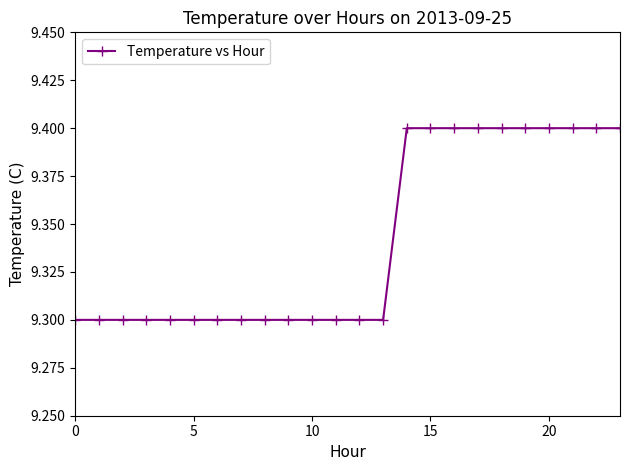

Count the values in the range 9 to 10.

24